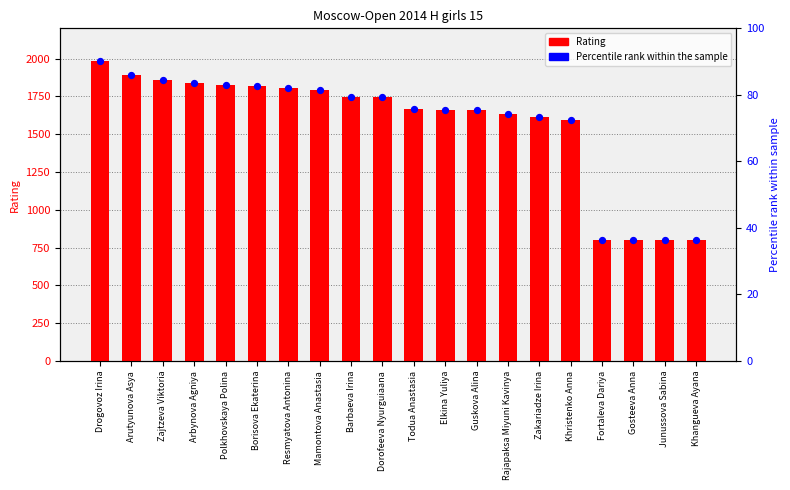

Which series has the largest Y range (max minus min)?

Rating